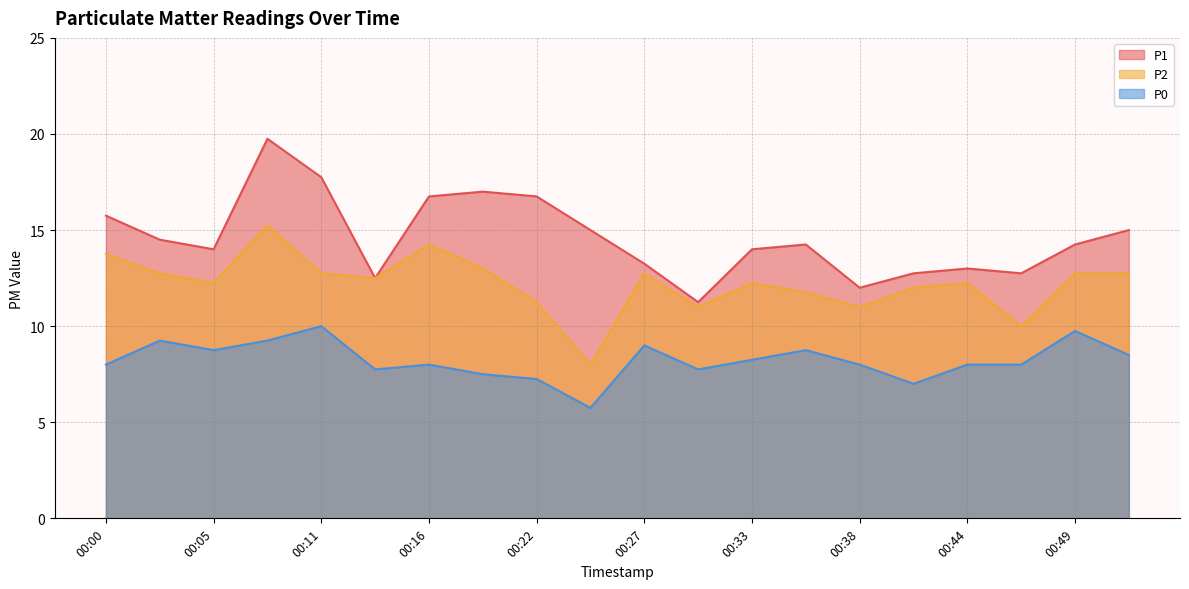

Which series has the widest spread of values?

P1